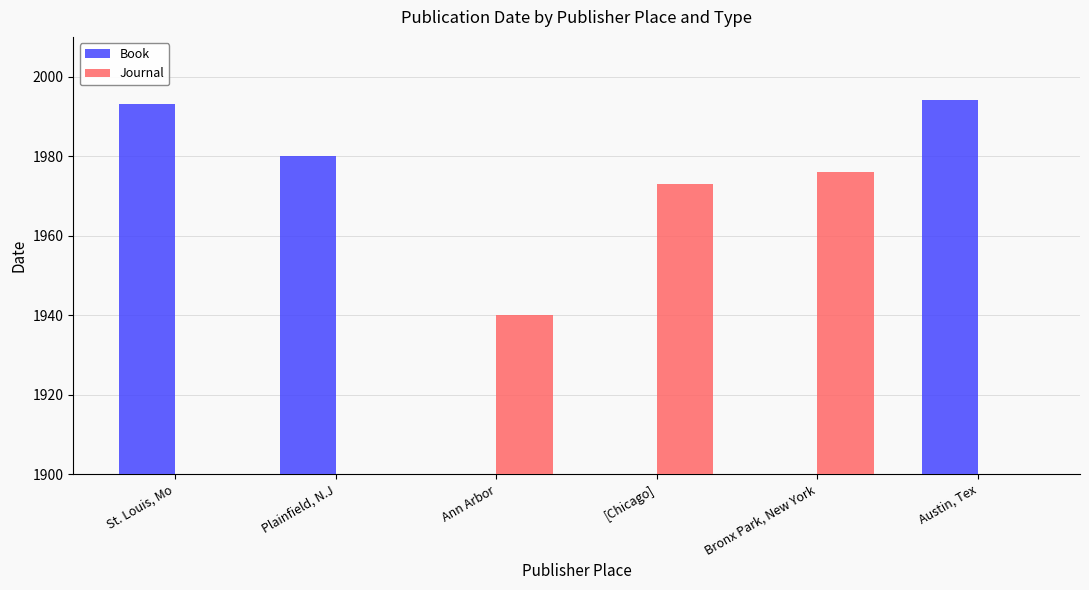

How many categories are shown in the chart?

6